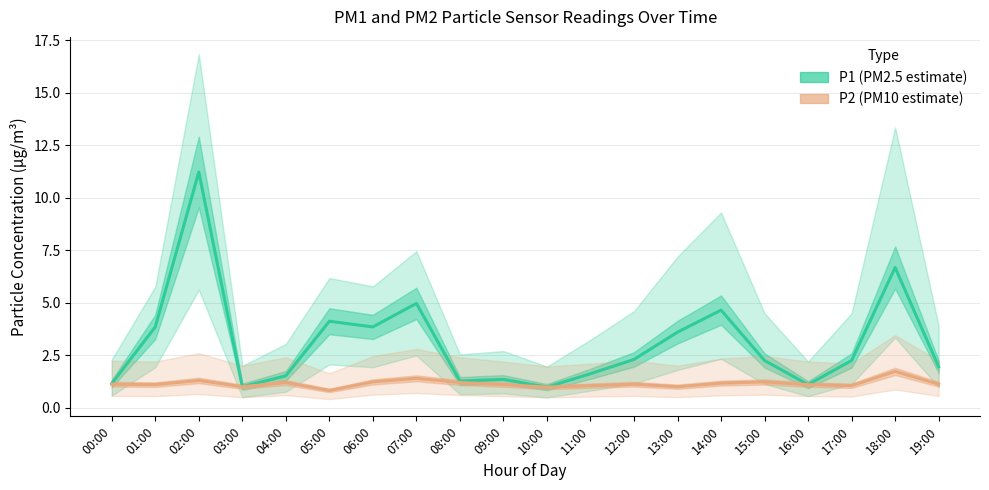

Reading left to right, what are all the values shown in this chart?

P1 (PM2.5 estimate): 1.1	3.9	11.2	1.0	1.5	4.1	3.9	5.0	1.3	1.4	1.0	1.6	2.3	3.6	4.7	2.2	1.1	2.2	6.7	1.9
P2 (PM10 estimate): 1.1	1.1	1.3	1.0	1.2	0.8	1.2	1.4	1.2	1.1	1.0	1.1	1.1	1.0	1.2	1.2	1.1	1.1	1.7	1.1